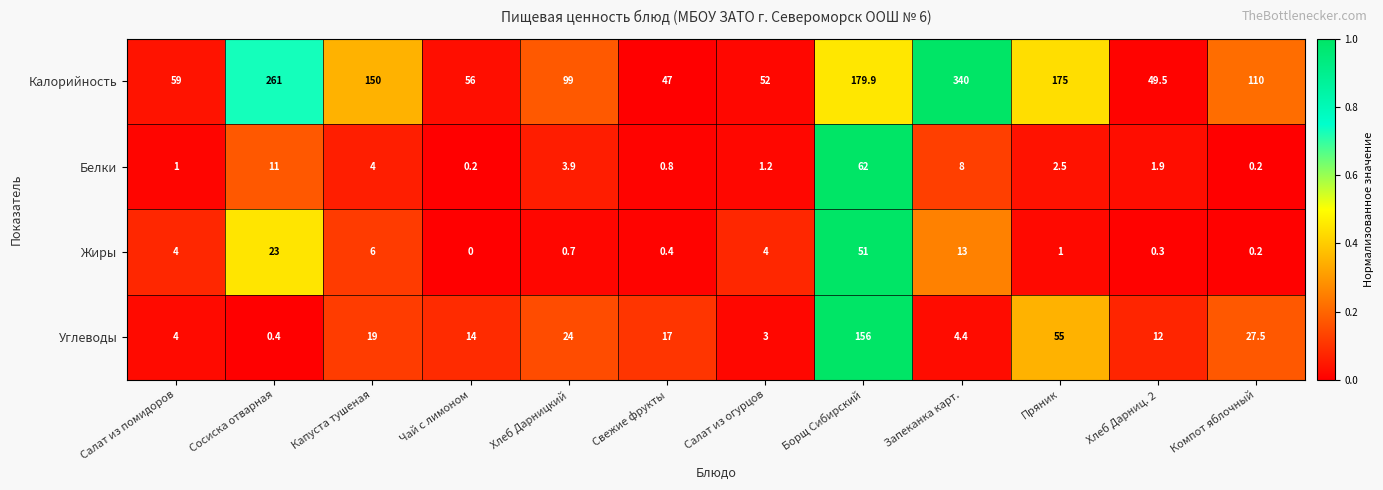

At how many categories does at least one series exceed 23?

12